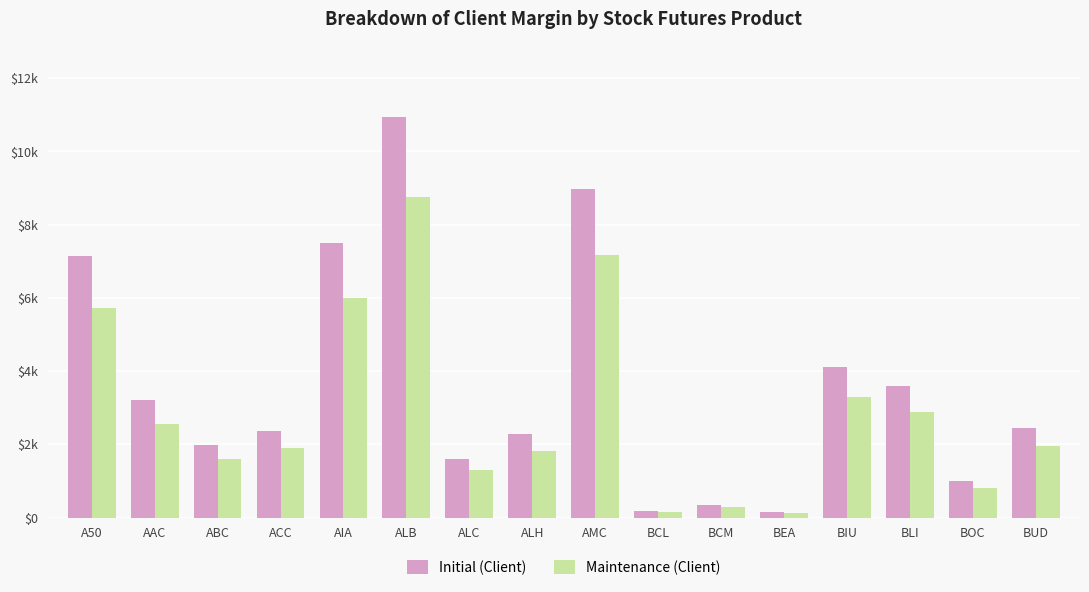

What are all the series names shown in the legend?

Initial (Client), Maintenance (Client)